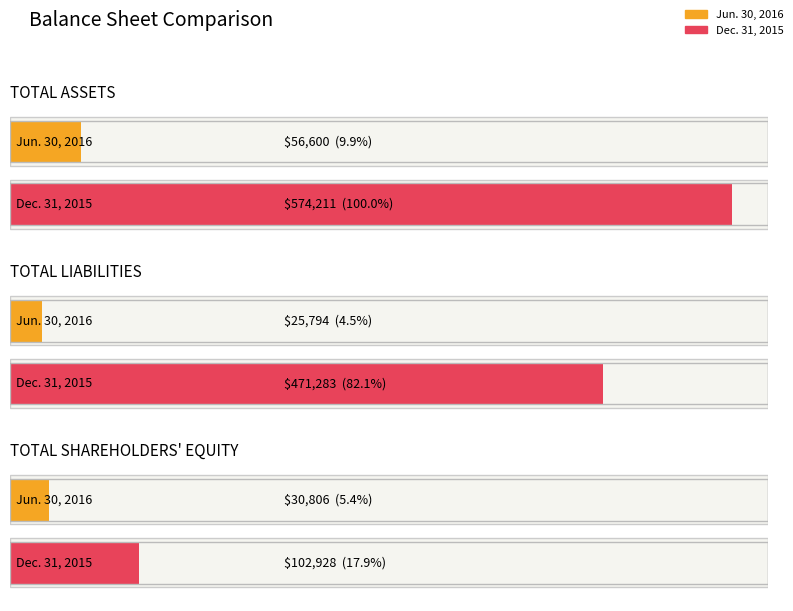

Which category has the lowest value in the Jun. 30, 2016 series?

TOTAL LIABILITIES